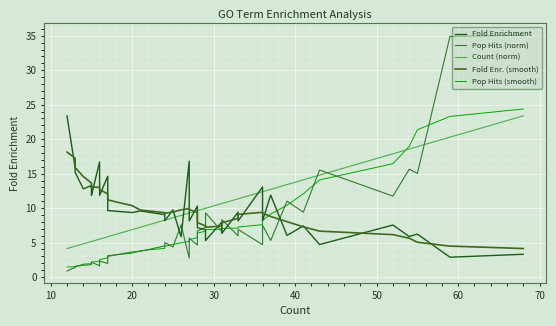

The Fold Enrichment series shows 24.0 at 10. True or false?

False